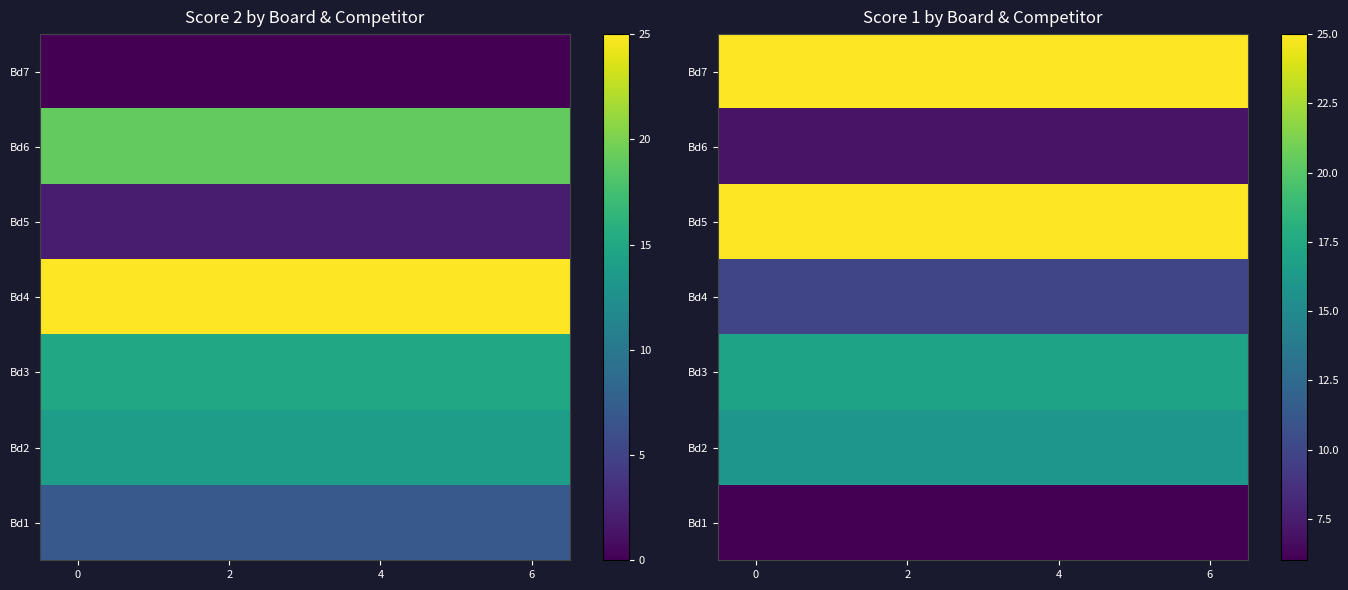

The value of Bd2 at 6 is 4. True or false?

False